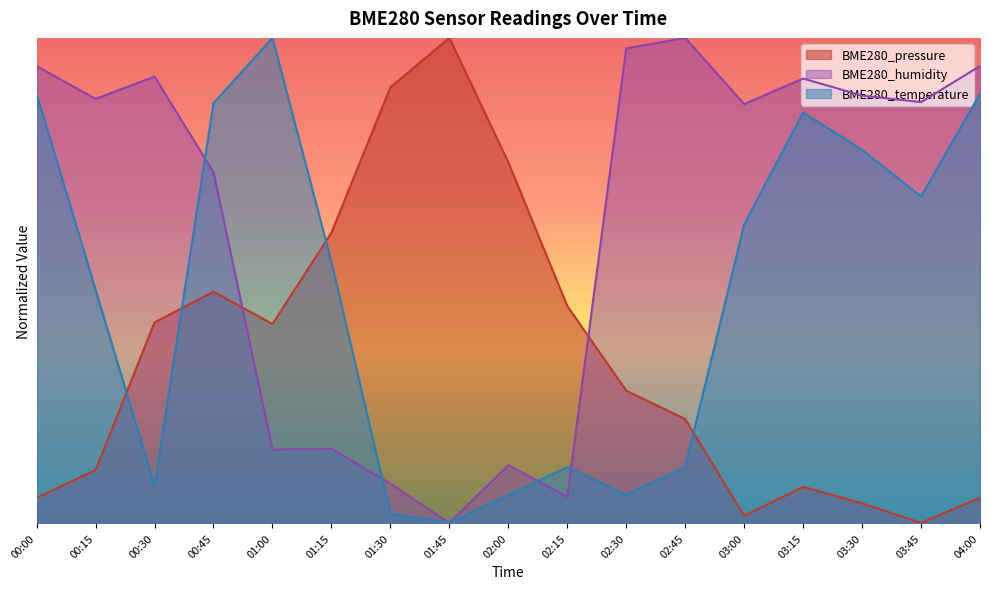

At how many categories does at least one series exceed 0?

17